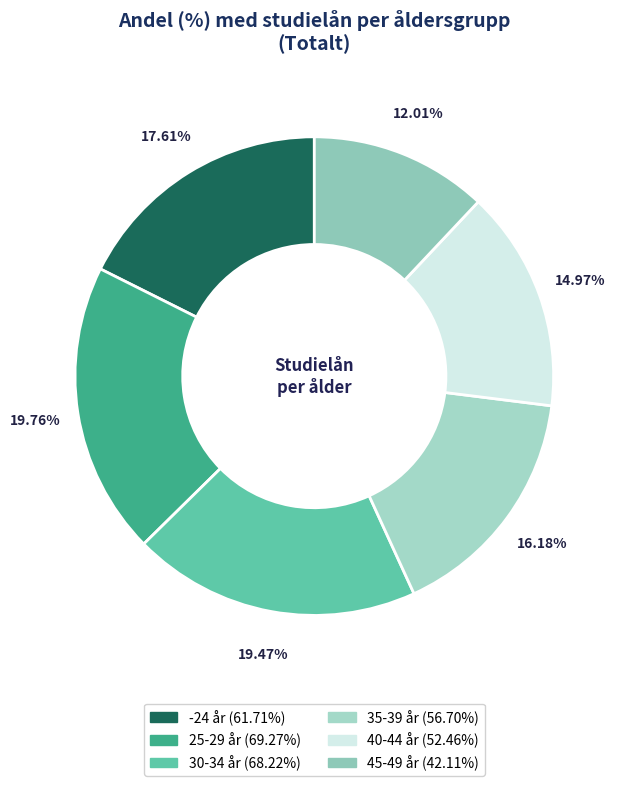

Approximately how many times larger is the value at -24 år compared to 30-34 år?

0.9